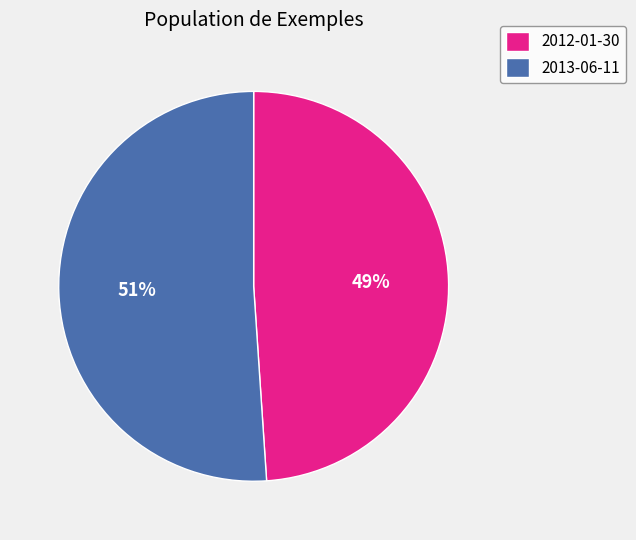

How many segments does this pie chart have?

2